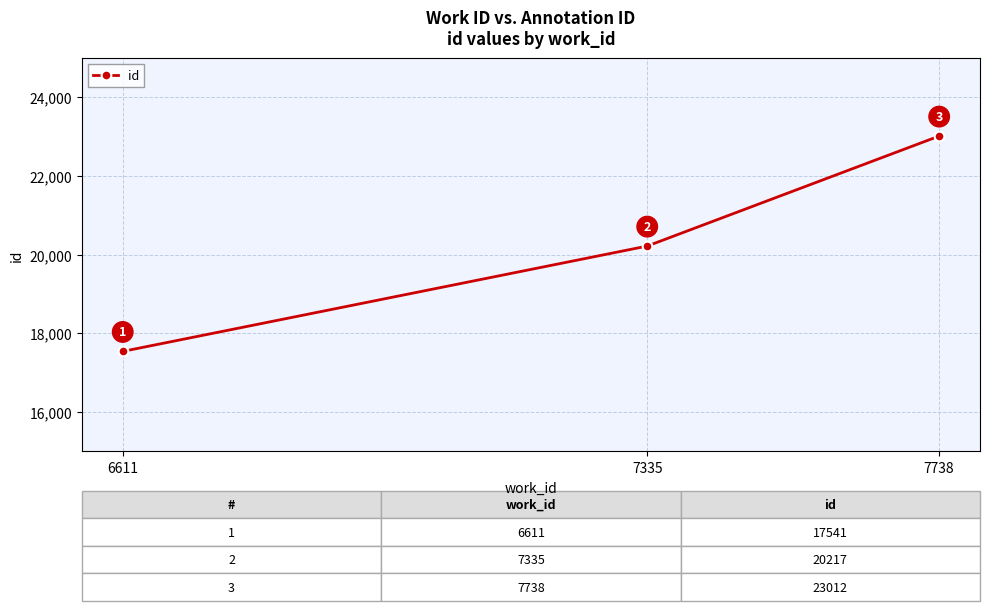

Is it true that the value at 7738 is 23012?

True